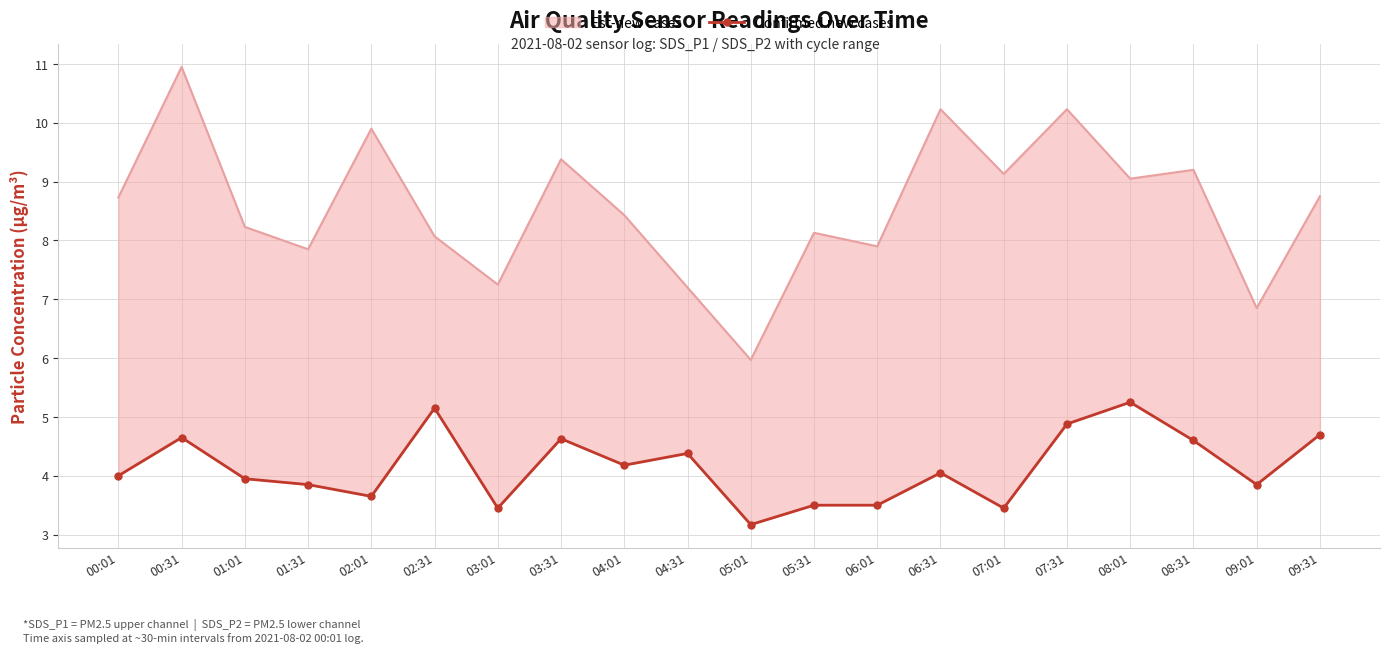

Which has a higher value, 09:31 or 09:01?

09:31